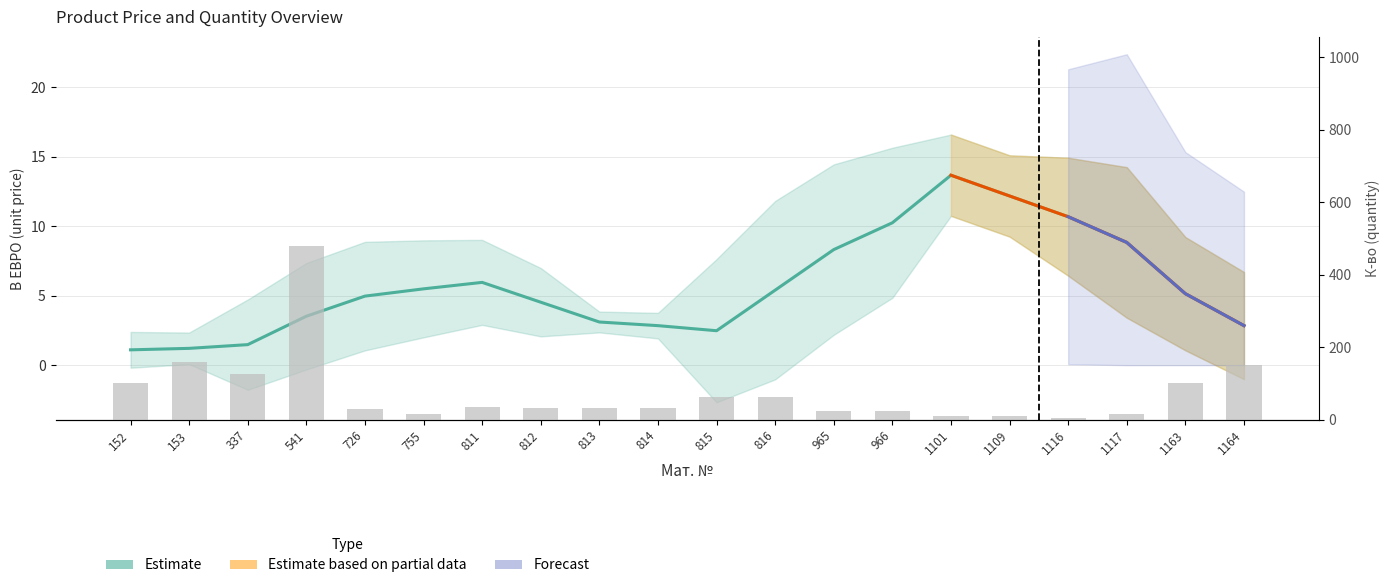

What is the sum of the values at 337 and 815?

190